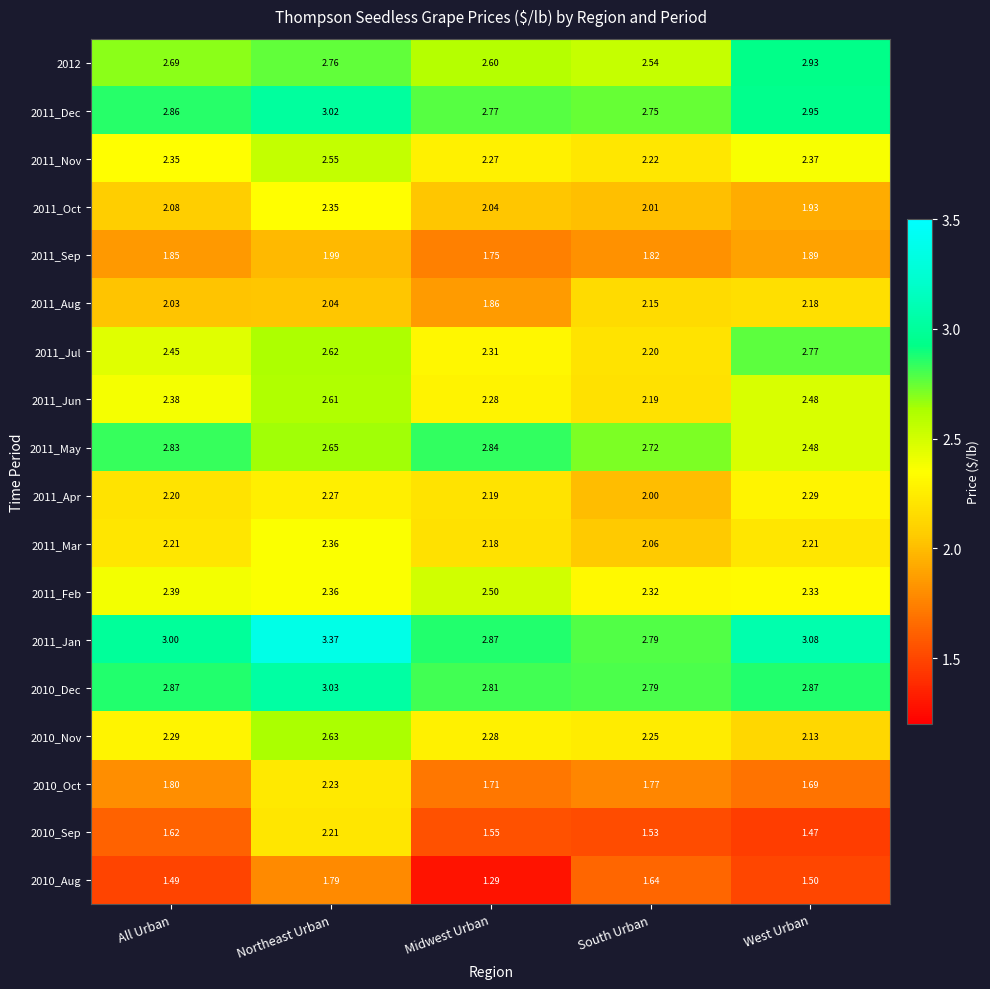

Is the value of 2011_Mar at All Urban greater than the value of 2011_Aug at Midwest Urban?

Yes